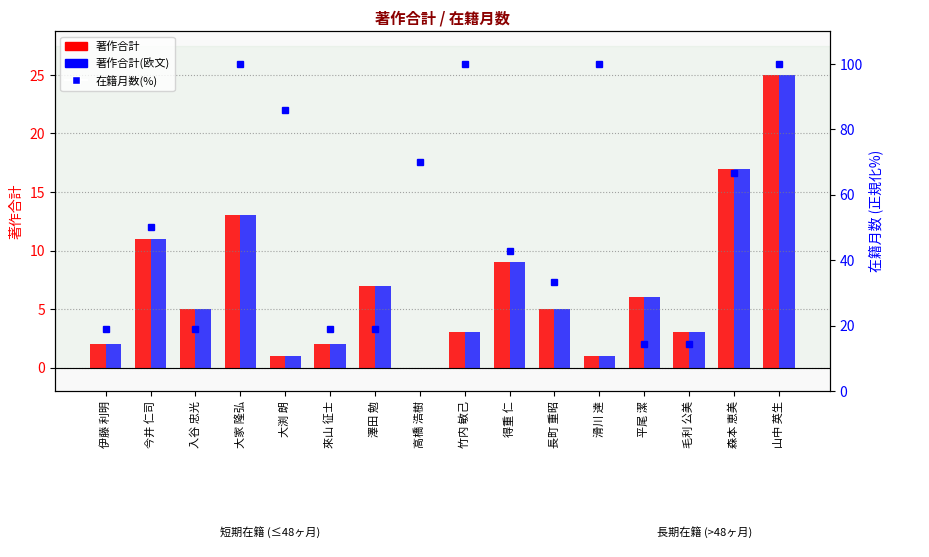

Reading left to right, list all the values displayed in this chart.

著作合計: 伊藤 利明=2.0	今井 仁司=11.0	入谷 忠光=5.0	大家 隆弘=13.0	大渕 朗=1.0	來山 征士=2.0	澤田 勉=7.0	高橋 浩樹=0.0	竹内 敏己=3.0	得重 仁=9.0	長町 重昭=5.0	滑川 達=1.0	平尾 潔=6.0	毛利 公美=3.0	森本 恵美=17.0	山中 英生=25.0
著作合計(欧文): 伊藤 利明=2.0	今井 仁司=11.0	入谷 忠光=5.0	大家 隆弘=13.0	大渕 朗=1.0	來山 征士=2.0	澤田 勉=7.0	高橋 浩樹=0.0	竹内 敏己=3.0	得重 仁=9.0	長町 重昭=5.0	滑川 達=1.0	平尾 潔=6.0	毛利 公美=3.0	森本 恵美=17.0	山中 英生=25.0
在籍月数(%): 伊藤 利明=19.0	今井 仁司=50.0	入谷 忠光=19.0	大家 隆弘=100.0	大渕 朗=85.7	來山 征士=19.0	澤田 勉=19.0	高橋 浩樹=69.8	竹内 敏己=100.0	得重 仁=42.9	長町 重昭=33.3	滑川 達=100.0	平尾 潔=14.3	毛利 公美=14.3	森本 恵美=66.7	山中 英生=100.0